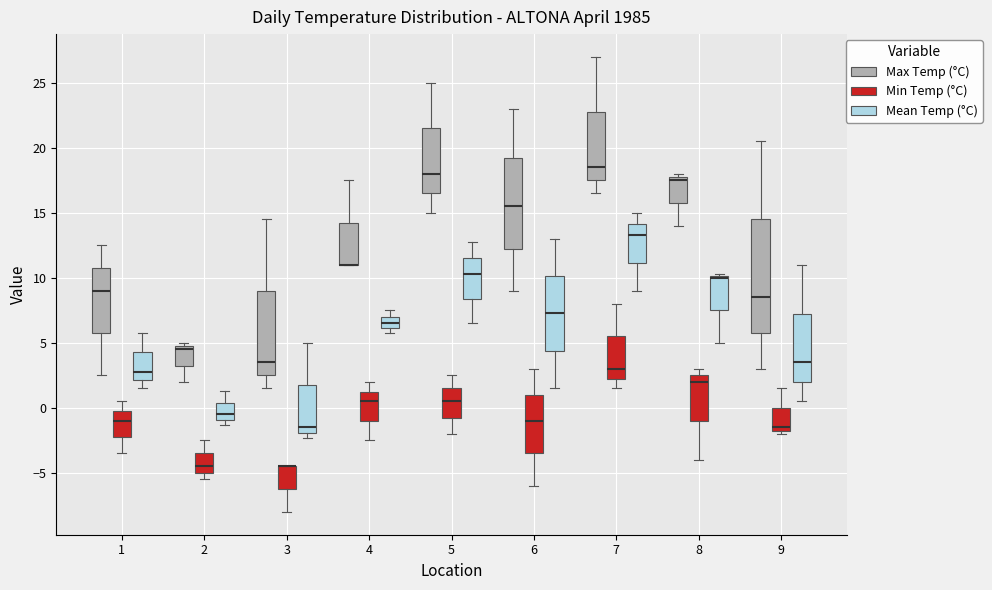

Reading left to right, read every box against the y-axis: the position of its median line, the range the box covers, and the ends of its whiskers. The values are not printed on the chart, so give them approximately, as read against the axis.

1 (Max Temp (°C)): median 9.0, box 6.0 to 11.0, whiskers 2.5 to 12.5
1 (Min Temp (°C)): median -1.0, box -2.0 to 0.0, whiskers -3.5 to 0.5
1 (Mean Temp (°C)): median 3.0, box 2.0 to 4.5, whiskers 1.5 to 6.0
2 (Max Temp (°C)): median 4.5, box 3.5 to 5.0, whiskers 2.0 to 5.0 (just above the box's upper edge)
2 (Min Temp (°C)): median -4.5, box -5.0 to -3.5, whiskers -5.5 to -2.5
2 (Mean Temp (°C)): median -0.5, box -1.0 to 0.5, whiskers -1.5 to 1.5
3 (Max Temp (°C)): median 3.5, box 2.5 to 9.0, whiskers 1.5 to 14.5
3 (Min Temp (°C)): median -4.5 (drawn on the box's upper edge), box -6.0 to -4.5, whiskers -8.0 to -4.5
3 (Mean Temp (°C)): median -1.5, box -2.0 to 2.0, whiskers -2.5 to 5.0
4 (Max Temp (°C)): median 11.0 (drawn on the box's lower edge), box 11.0 to 14.5, whiskers 11.0 to 17.5
4 (Min Temp (°C)): median 0.5, box -1.0 to 1.5, whiskers -2.5 to 2.0
4 (Mean Temp (°C)): median 6.5, box 6.0 to 7.0, whiskers 6.0 (just below the box's lower edge) to 7.5
5 (Max Temp (°C)): median 18.0, box 16.5 to 21.5, whiskers 15.0 to 25.0
5 (Min Temp (°C)): median 0.5, box -0.5 to 1.5, whiskers -2.0 to 2.5
5 (Mean Temp (°C)): median 10.5, box 8.5 to 11.5, whiskers 6.5 to 13.0
6 (Max Temp (°C)): median 15.5, box 12.5 to 19.5, whiskers 9.0 to 23.0
6 (Min Temp (°C)): median -1.0, box -3.5 to 1.0, whiskers -6.0 to 3.0
6 (Mean Temp (°C)): median 7.5, box 4.5 to 10.0, whiskers 1.5 to 13.0
7 (Max Temp (°C)): median 18.5, box 17.5 to 23.0, whiskers 16.5 to 27.0
7 (Min Temp (°C)): median 3.0, box 2.5 to 5.5, whiskers 1.5 to 8.0
7 (Mean Temp (°C)): median 13.5, box 11.0 to 14.0, whiskers 9.0 to 15.0
8 (Max Temp (°C)): median 17.5, box 16.0 to 18.0, whiskers 14.0 to 18.0 (just above the box's upper edge)
8 (Min Temp (°C)): median 2.0, box -1.0 to 2.5, whiskers -4.0 to 3.0
8 (Mean Temp (°C)): median 10.0 (drawn on the box's upper edge), box 7.5 to 10.0, whiskers 5.0 to 10.5
9 (Max Temp (°C)): median 8.5, box 6.0 to 14.5, whiskers 3.0 to 20.5
9 (Min Temp (°C)): median -1.5 (just above the box's lower edge), box -1.5 to 0.0, whiskers -2.0 to 1.5
9 (Mean Temp (°C)): median 3.5, box 2.0 to 7.5, whiskers 0.5 to 11.0